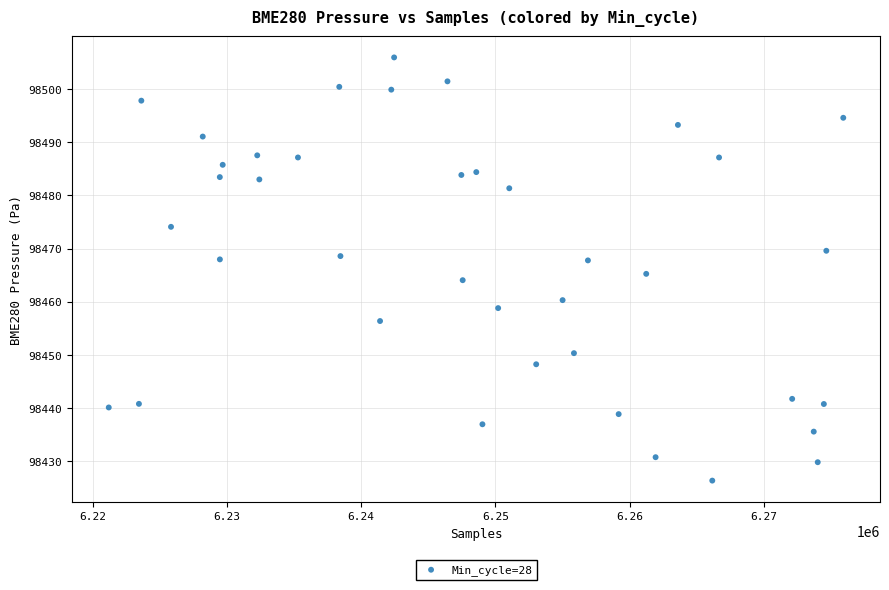

What is the range of X values (max minus min)?

54735.0